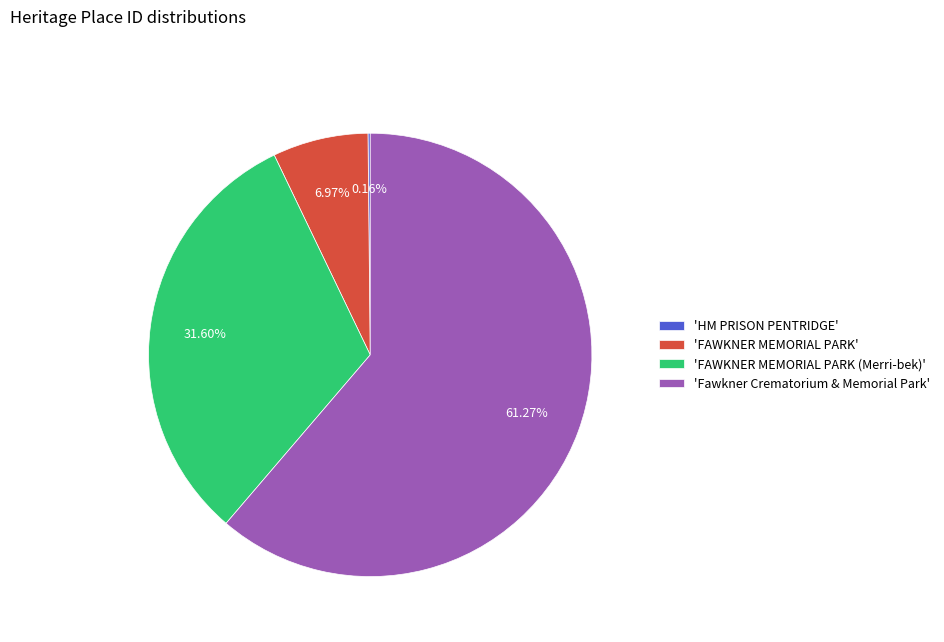

Which slice represents more than half of the pie?

'Fawkner Crematorium & Memorial Park'